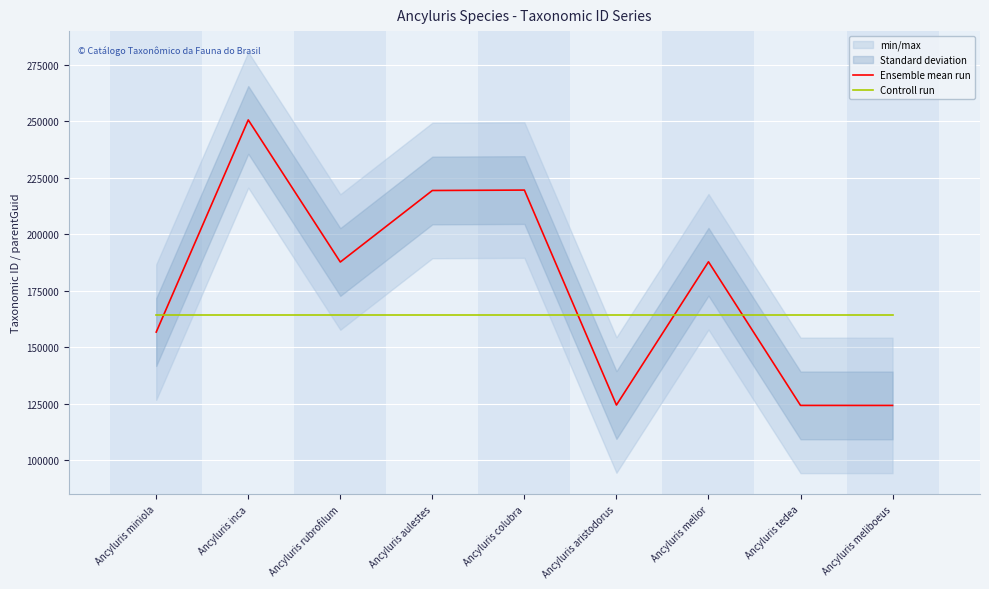

Which series has the largest total across all categories?

Ensemble mean run